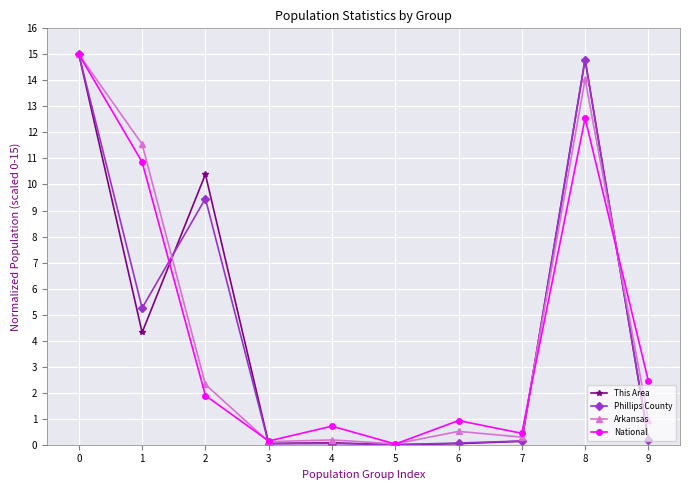

What is the highest value of the Phillips County series?

15.0